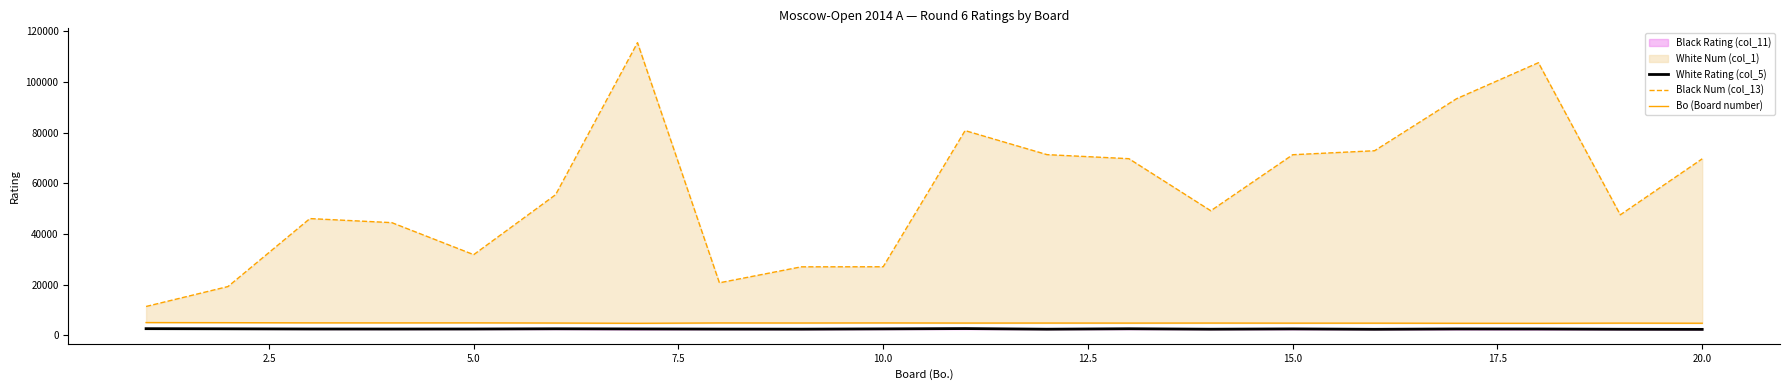

What is the smallest value displayed?

2390.0